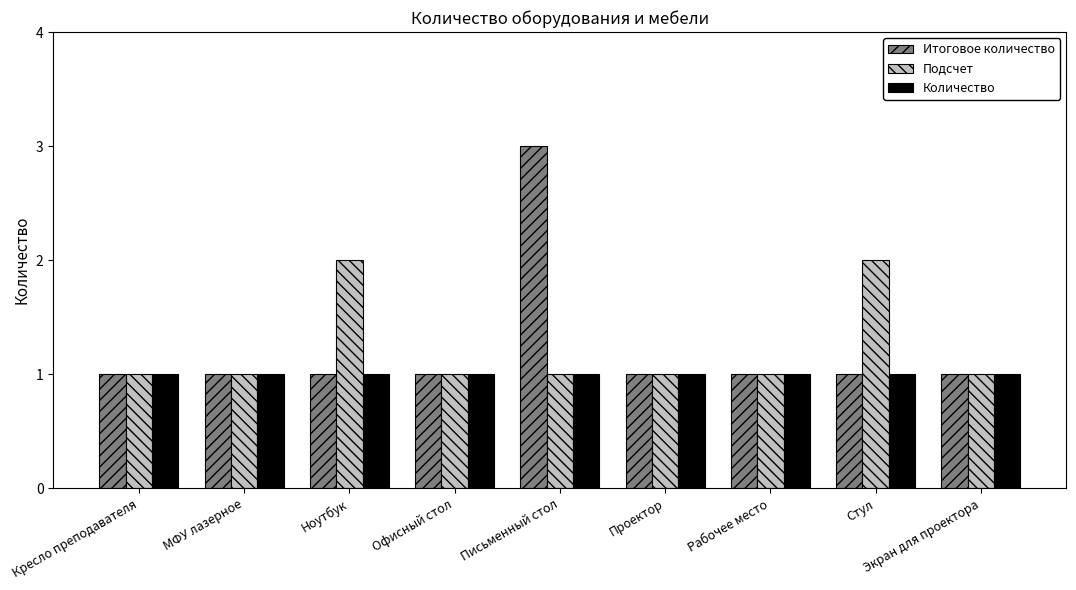

What is the average value of the Подсчет series?

1